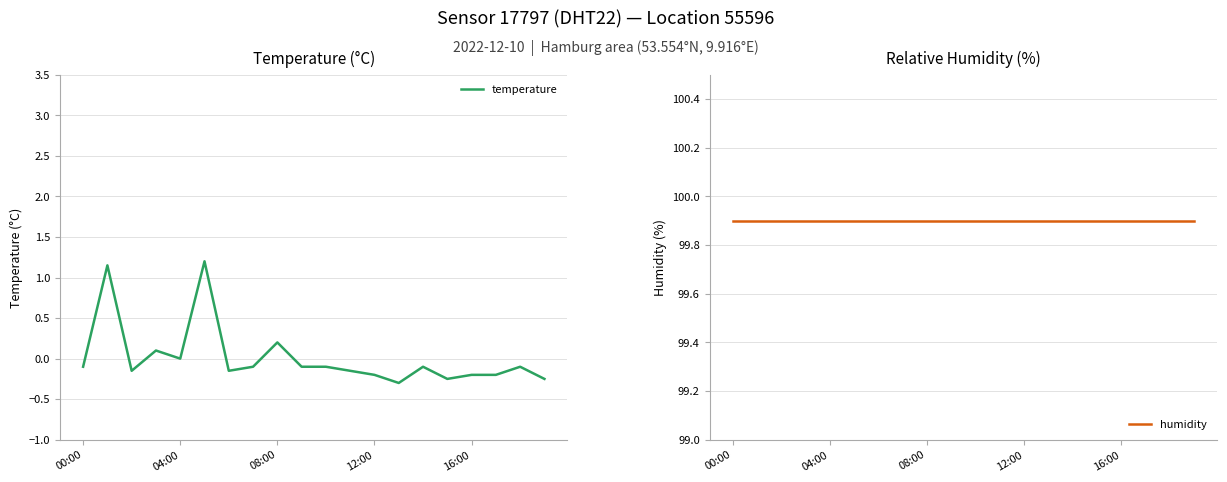

How many values in temperature are above zero?

4